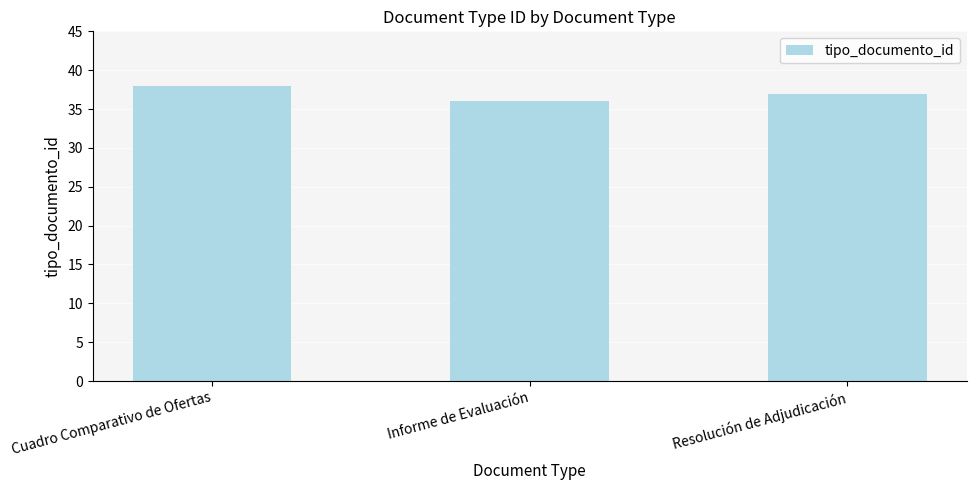

At which category does the chart reach its peak across all series?

Cuadro Comparativo de Ofertas